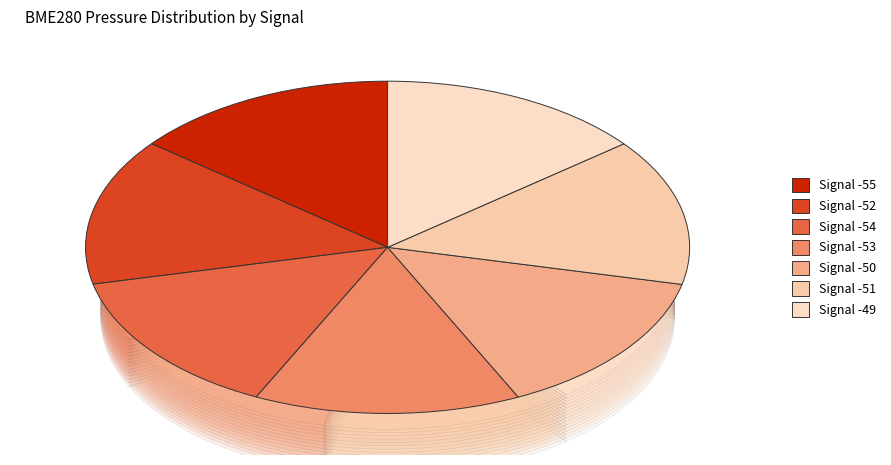

Is it true that -54 is 14% of the pie?

True